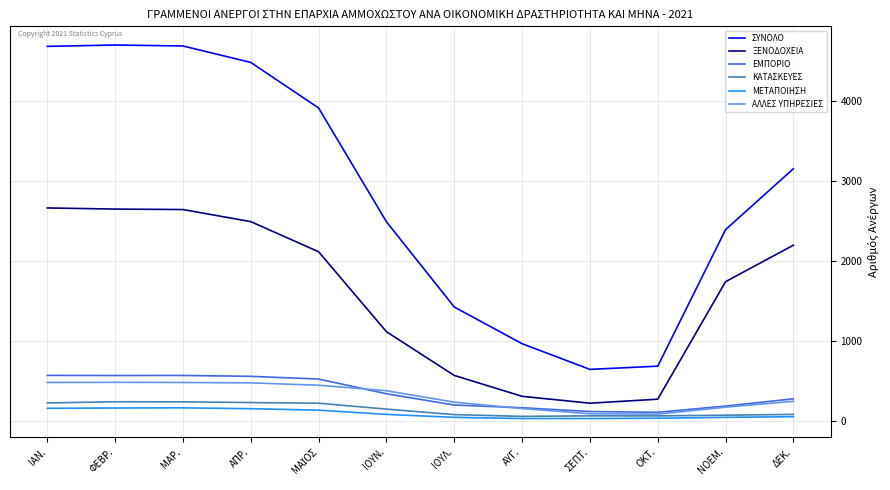

What is the spread (max minus min) of values at ΜΑΡ.?

4526